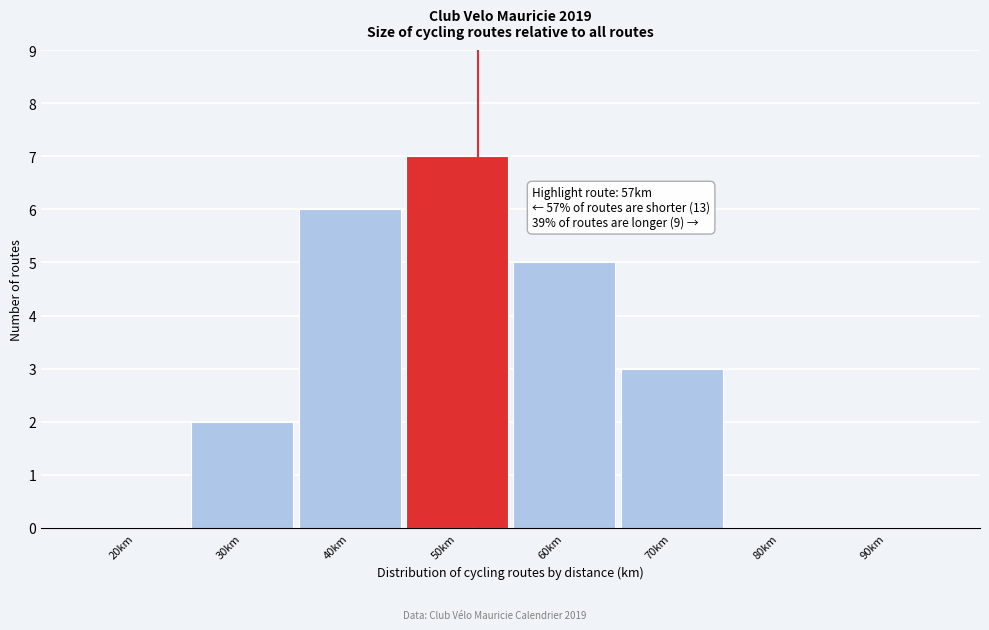

Reading left to right, what are all the values shown in this chart?

20km=0	30km=2	40km=6	50km=7	60km=5	70km=3	80km=0	90km=0